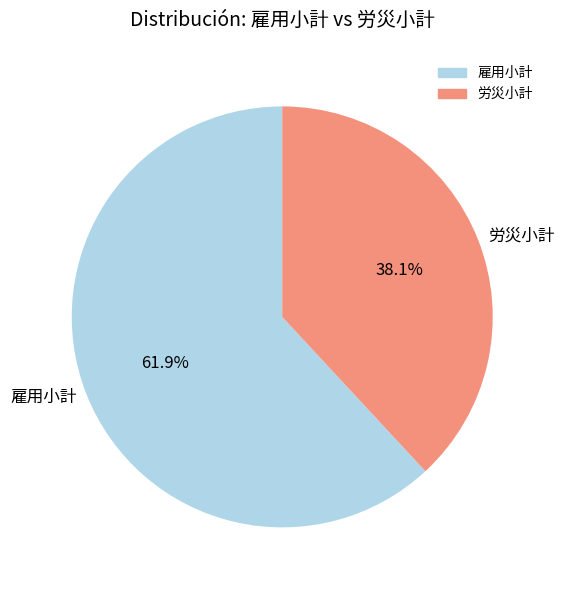

What is the ratio of the value at 労災小計 to the value at 雇用小計?

0.6